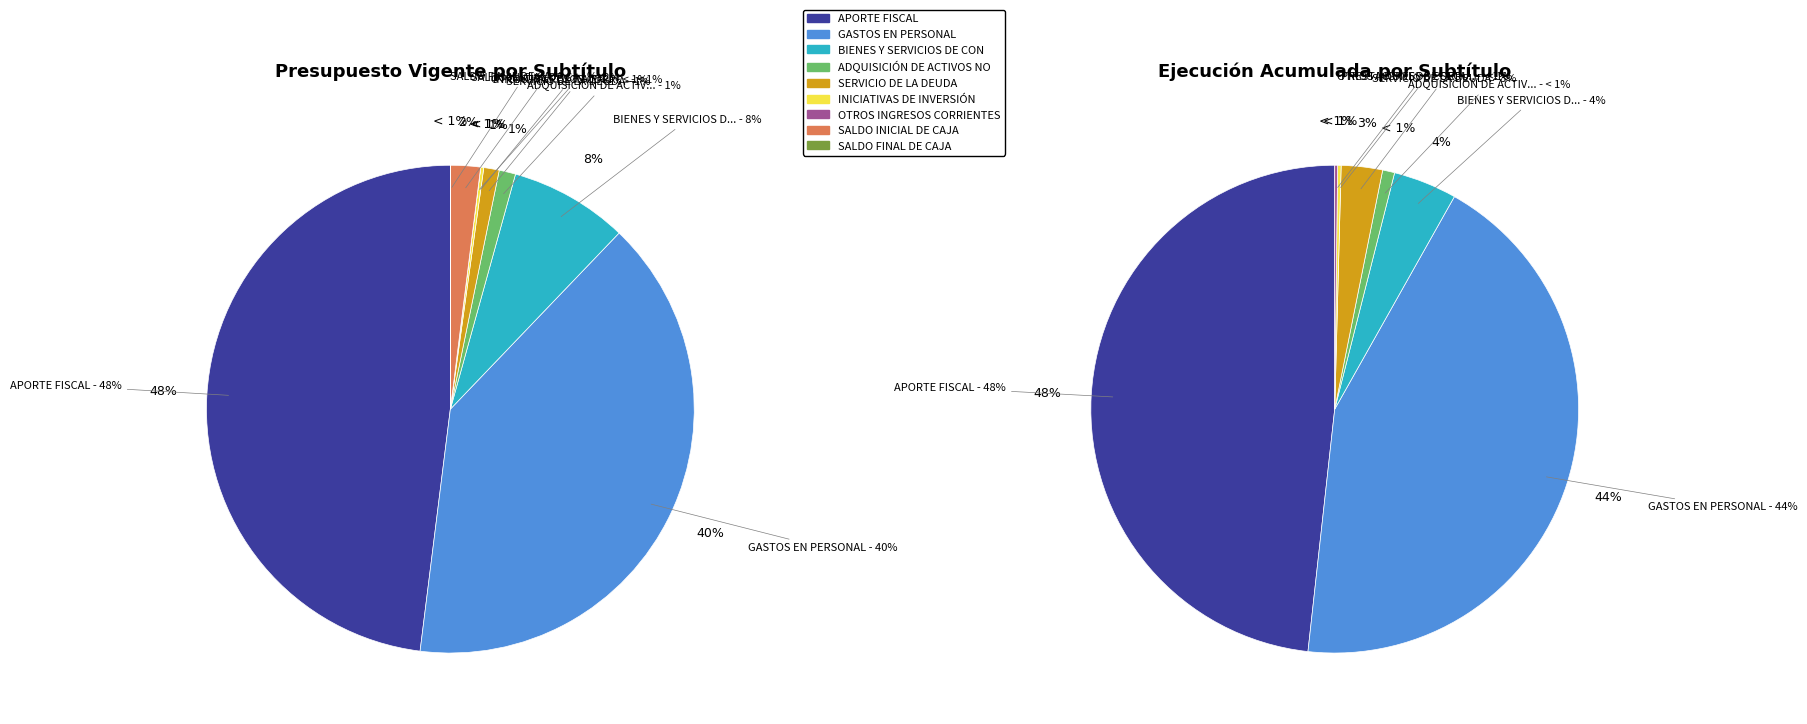

How many slices are in this pie chart?

9